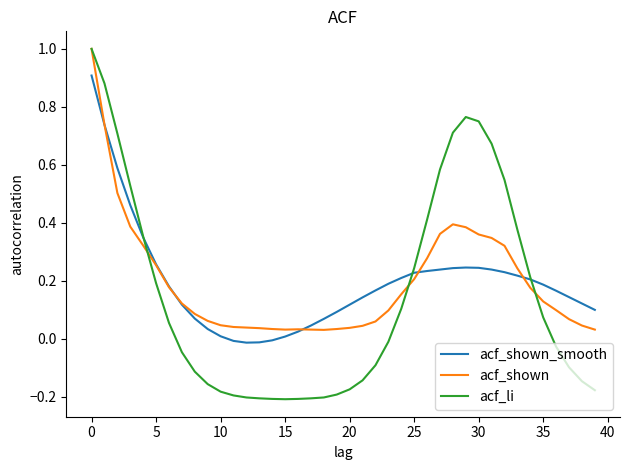

Which series has the widest spread of values?

acf_li